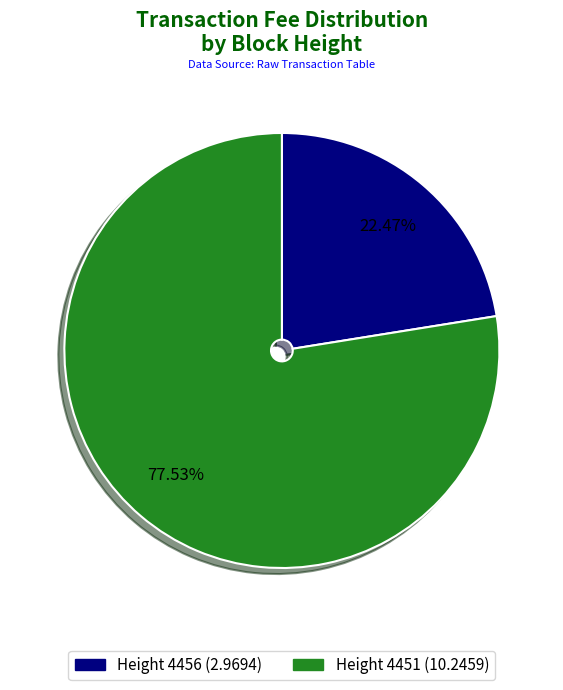

Is there any slice that represents more than half of the pie?

Yes